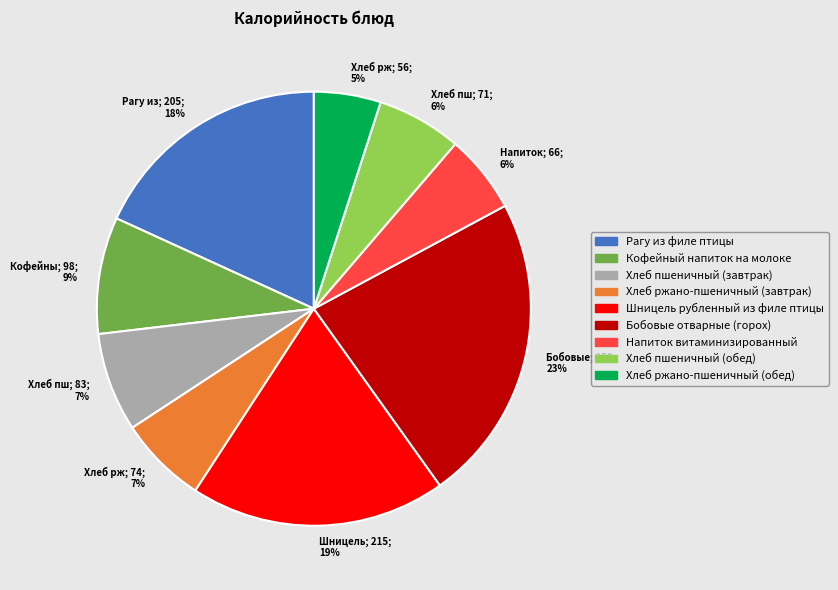

Count the number of slices in the pie.

9